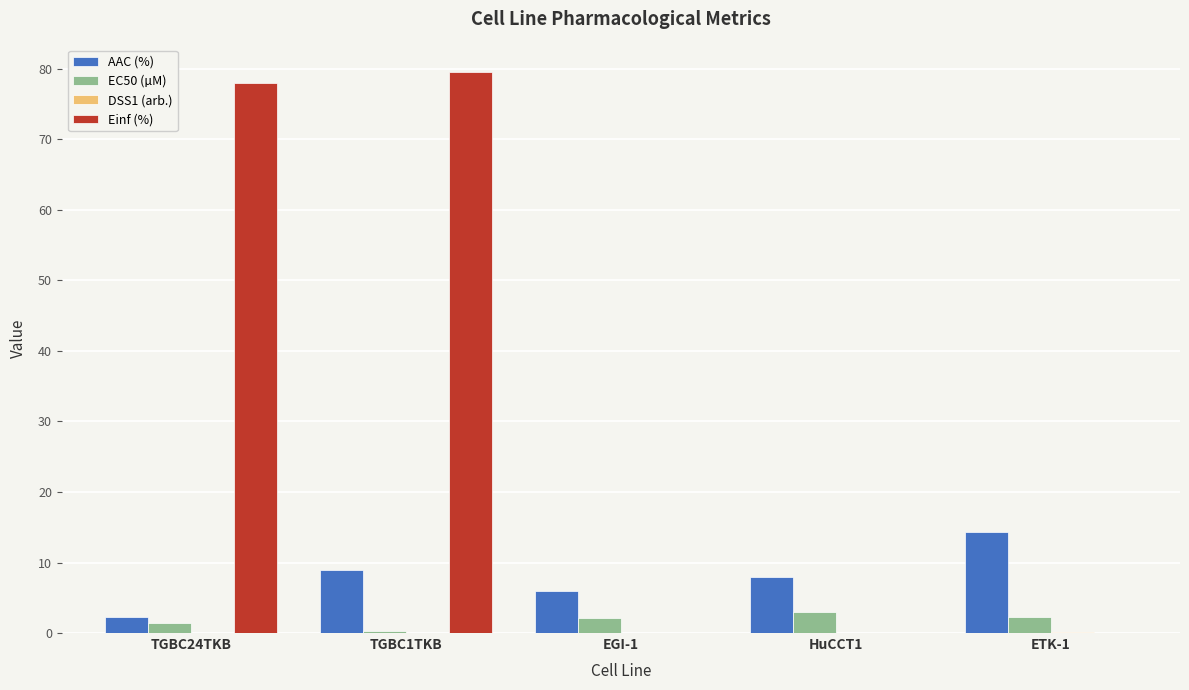

How many groups of bars are there?

5